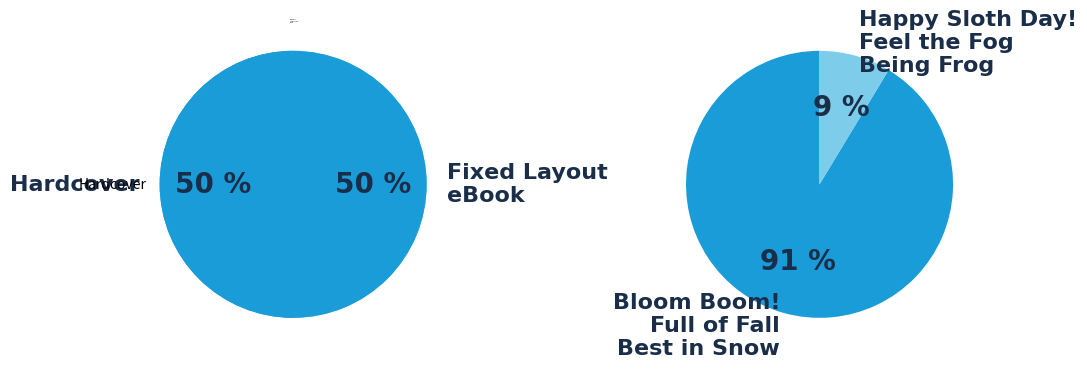

Which slice is the largest?

Bloom Boom!